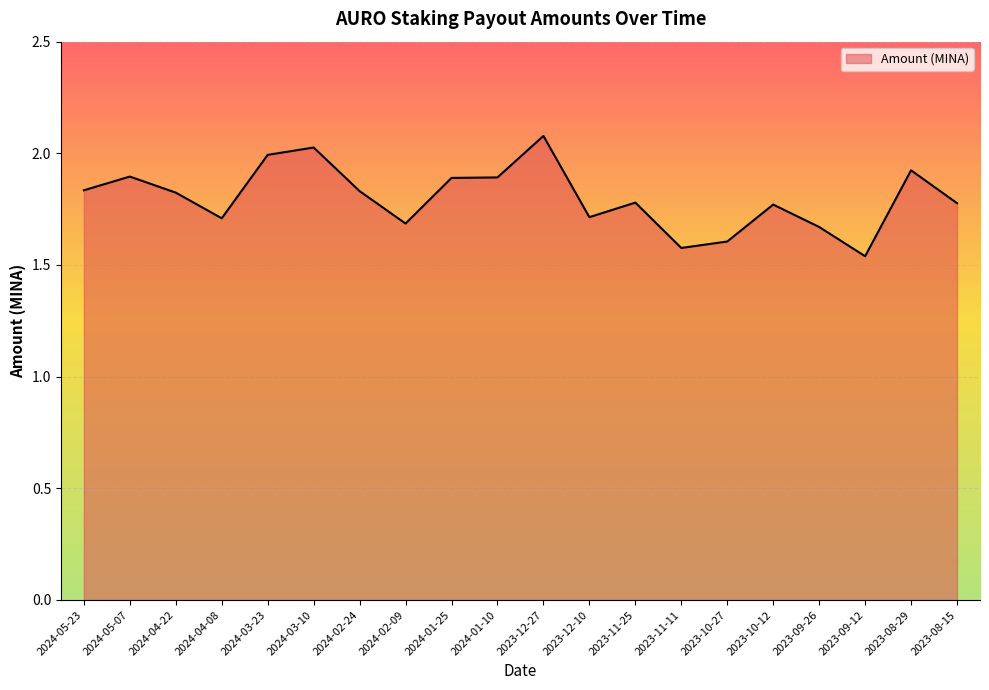

How many points are higher than both their immediate neighbors (excluding endpoints)?

6